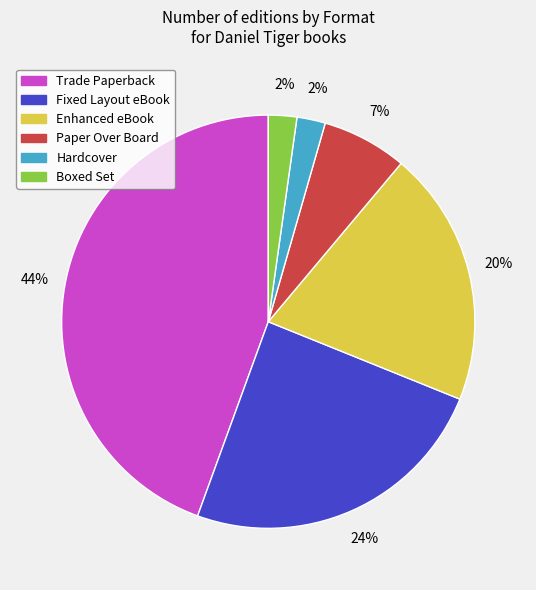

To the nearest percent, what portion does Fixed Layout eBook represent?

24%